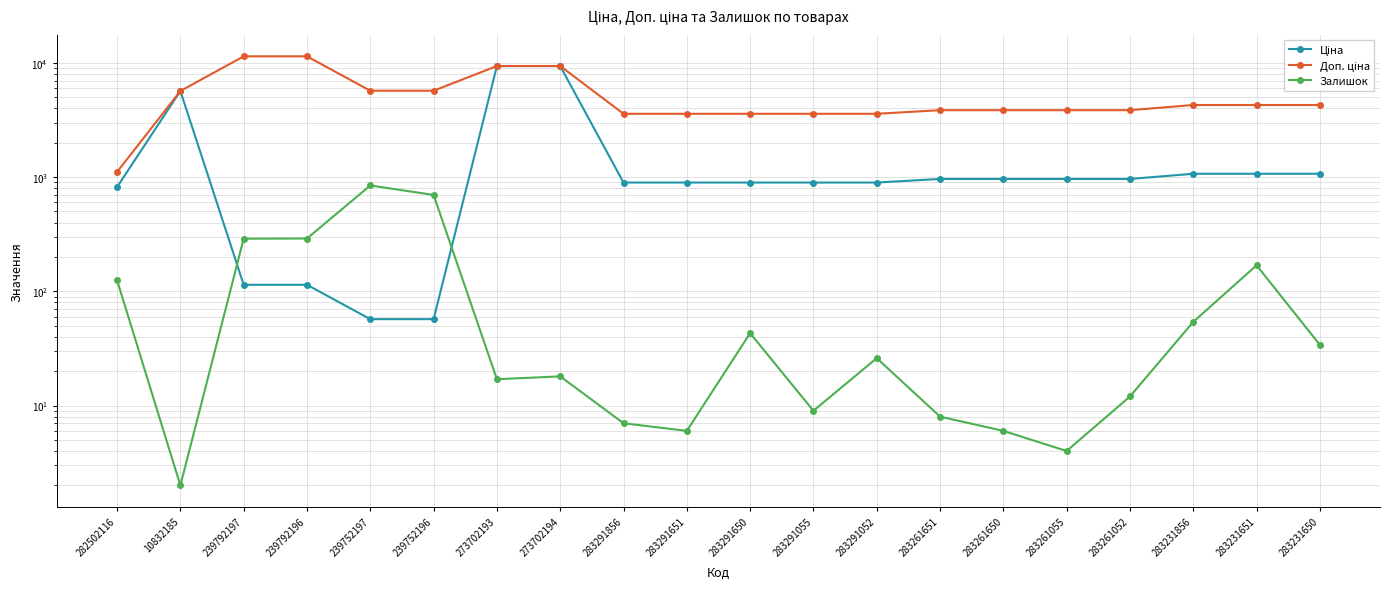

Rank the series by their maximum value, from highest to lowest.

Доп. ціна, Ціна, Залишок